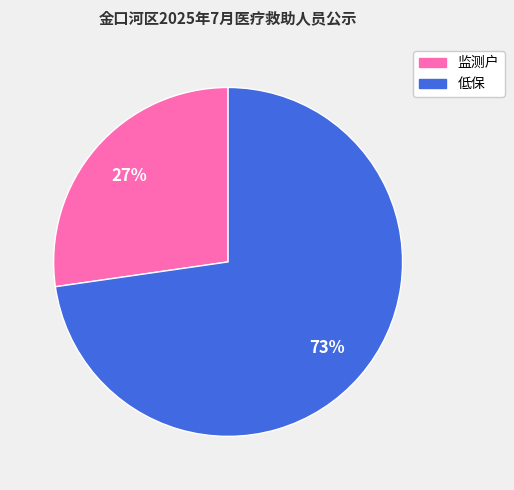

Does 低保 account for over 50% of the chart?

Yes